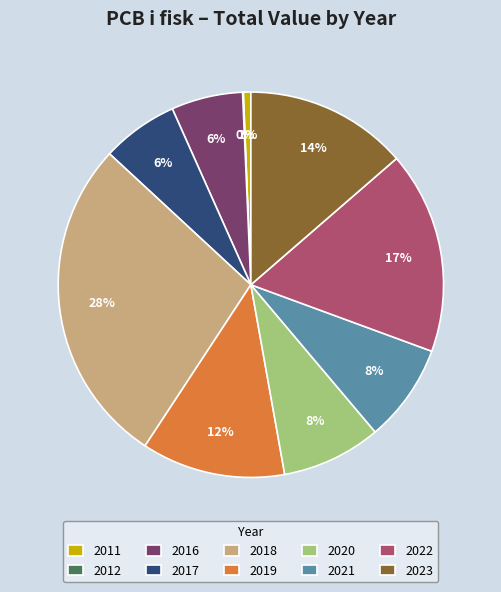

Does 2011 account for over 50% of the chart?

No